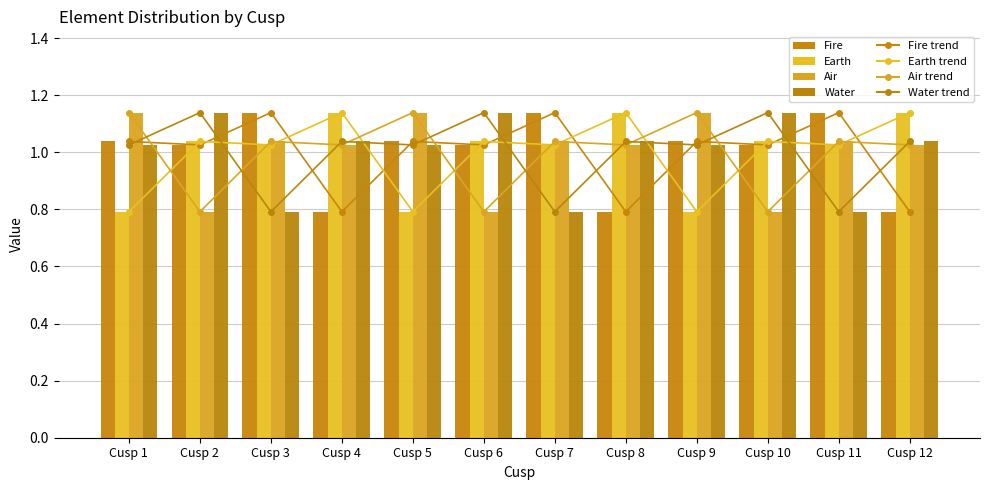

At Cusp 6, list the series in order from smallest to largest.

Air, Fire, Earth, Water